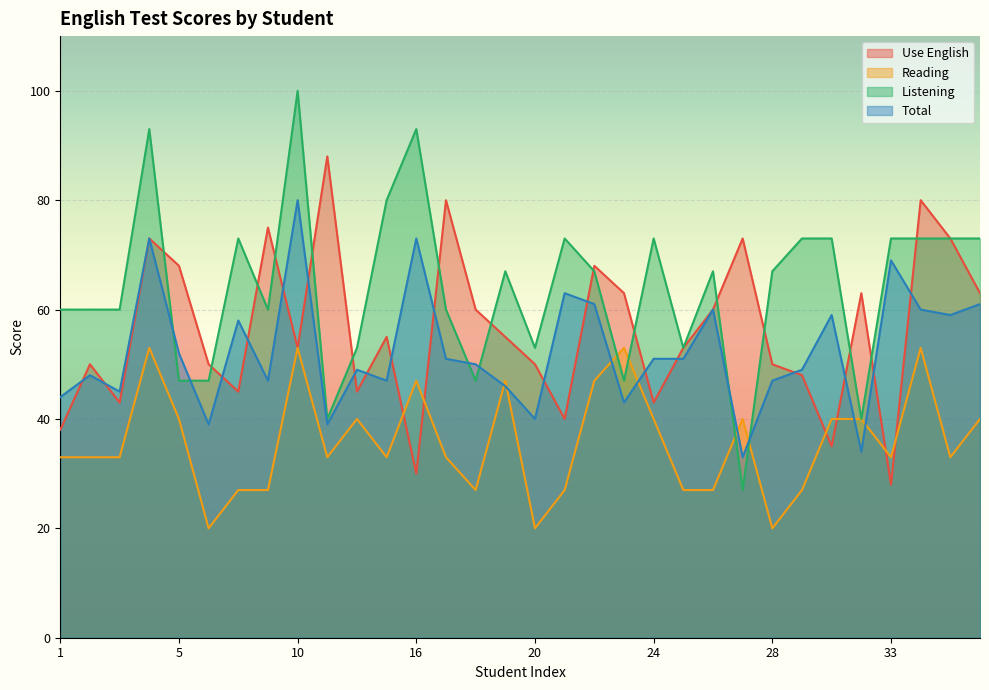

Where is the first local maximum for Reading?

4